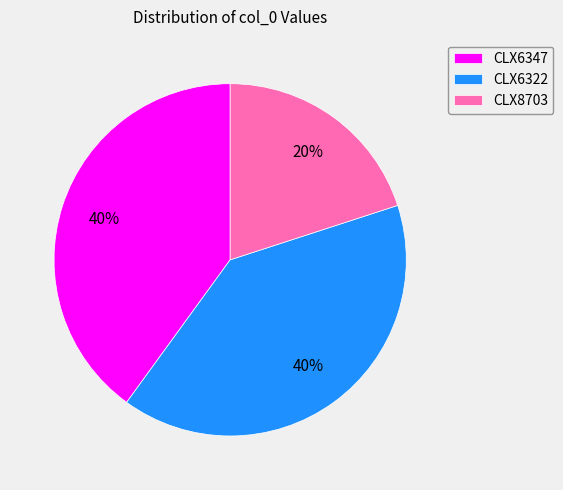

To the nearest percent, what is the average slice percentage?

33%